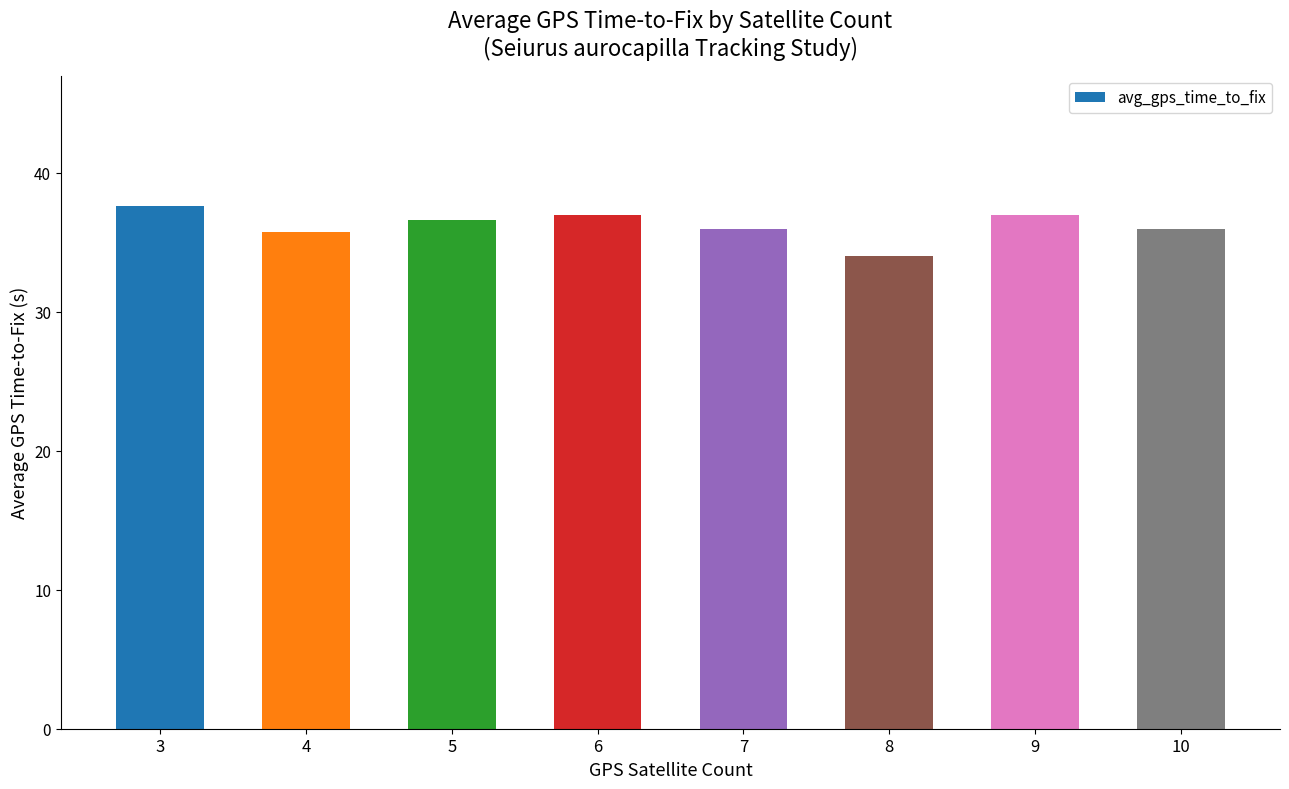

What value does the data have at 4?

35.7